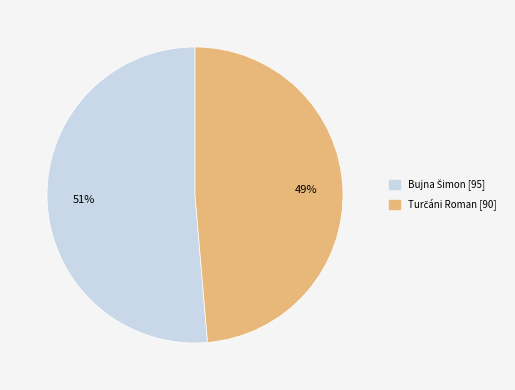

To the nearest percent, what is the average slice percentage?

50%